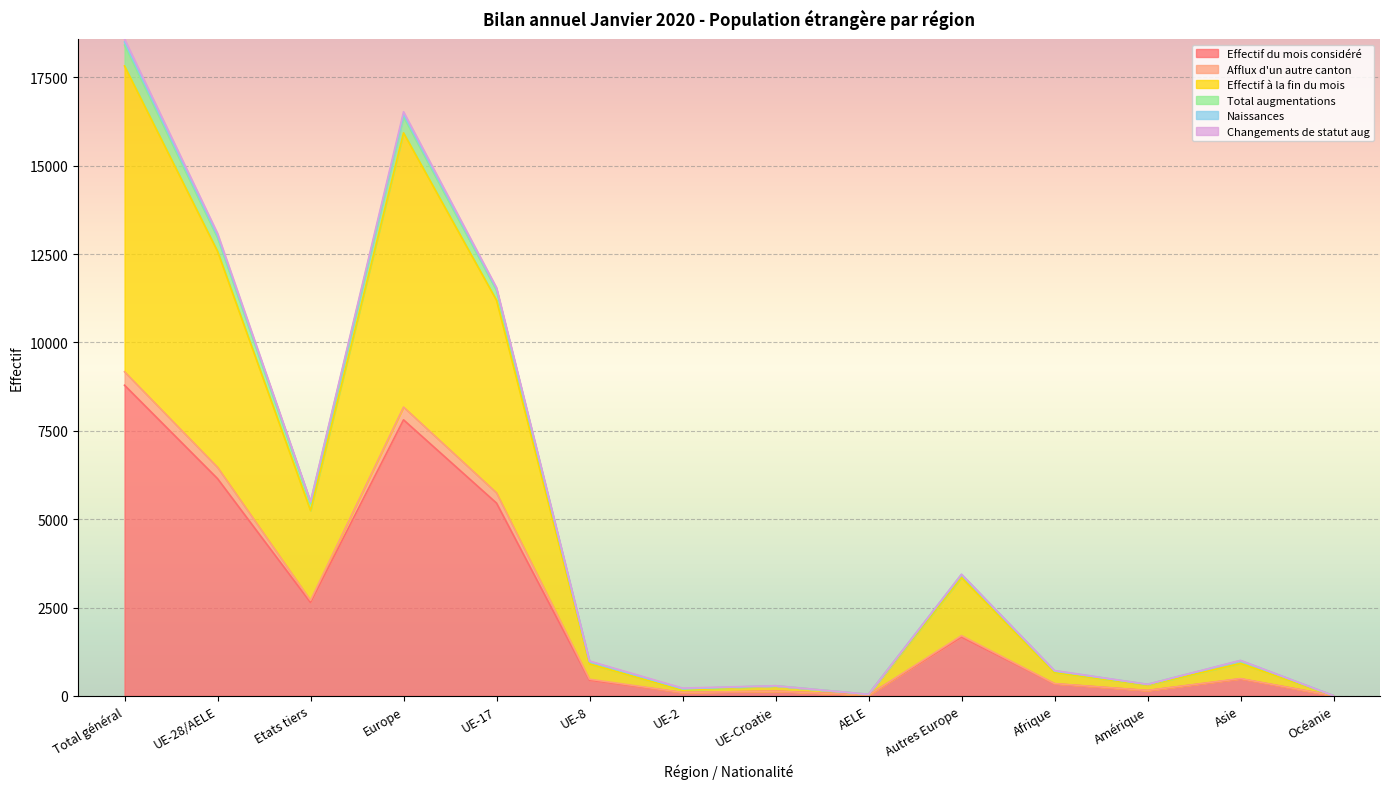

Where is Effectif du mois considéré nearest to the value 4396?

UE-17